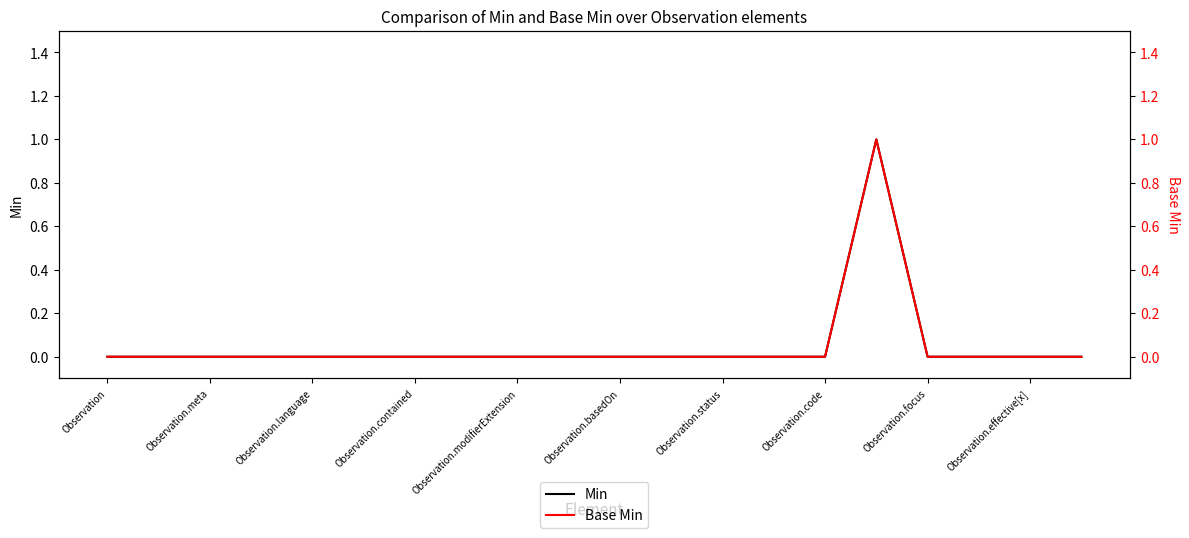

What is the sum of all Base Min values?

1